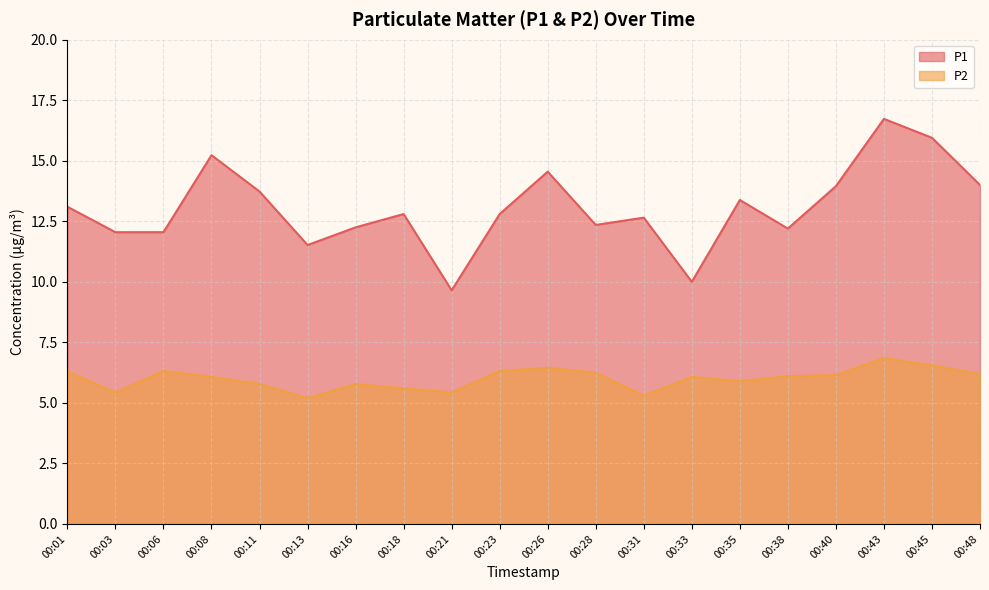

True or false: P1 and P2 intersect in this chart.

False